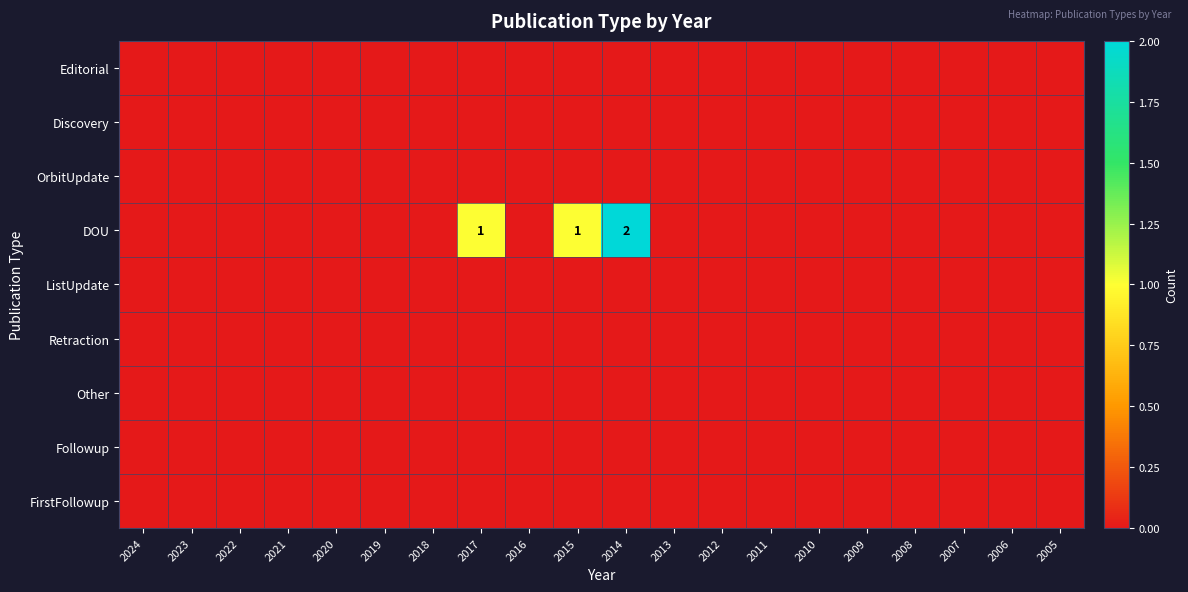

Which has a higher value, 2014 or 2006?

2014